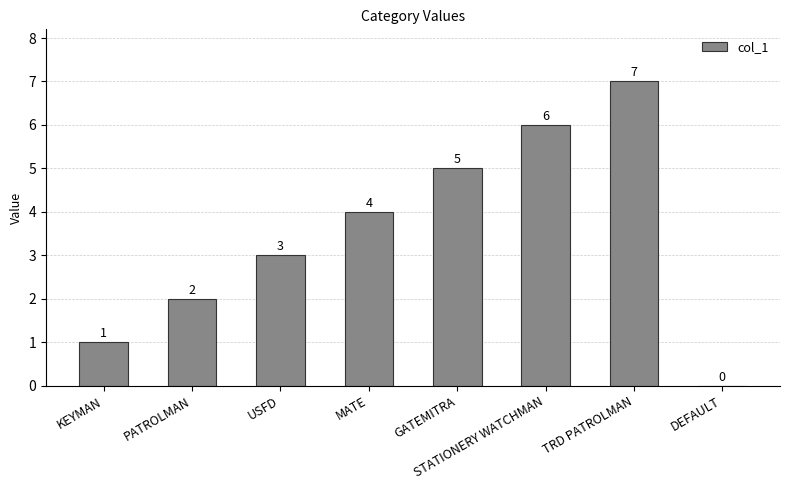

Are the bars horizontal?

No